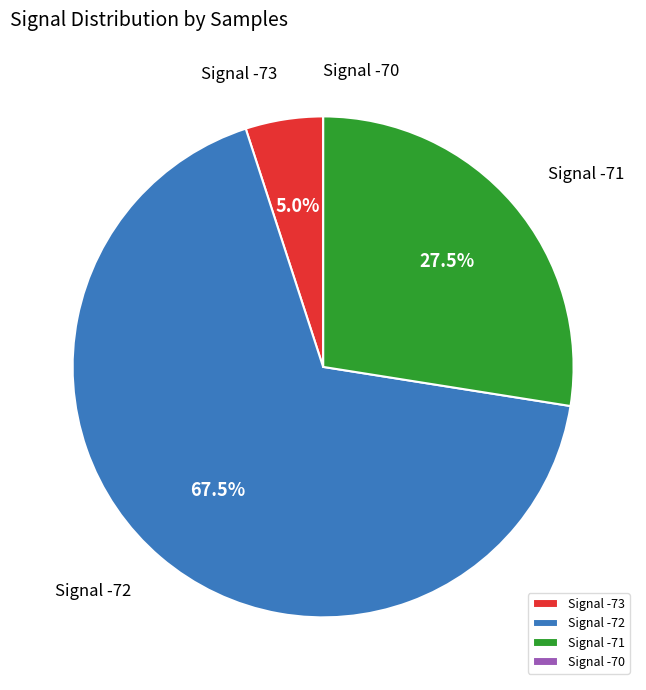

Do Signal -72 and Signal -71 together represent more than half of the pie?

Yes